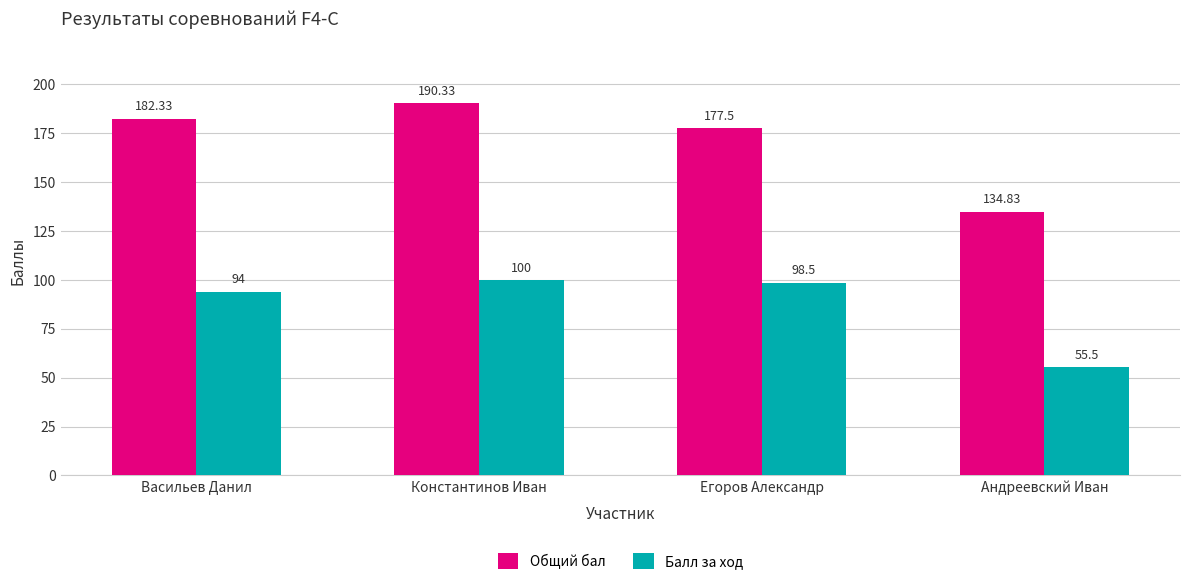

Does the chart contain any negative values?

No